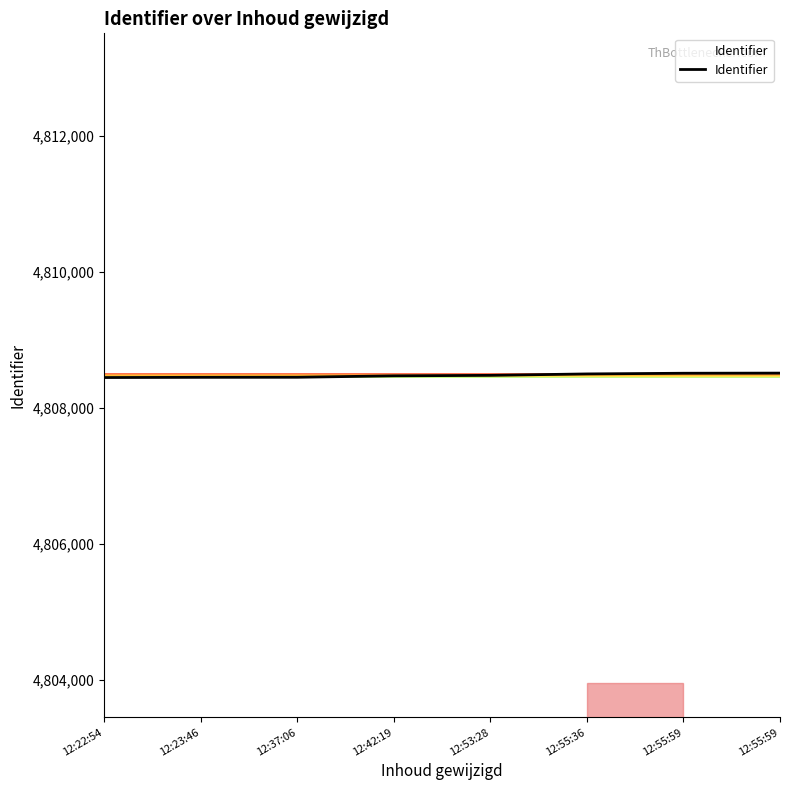

What is the difference between the second highest and second lowest values?

60